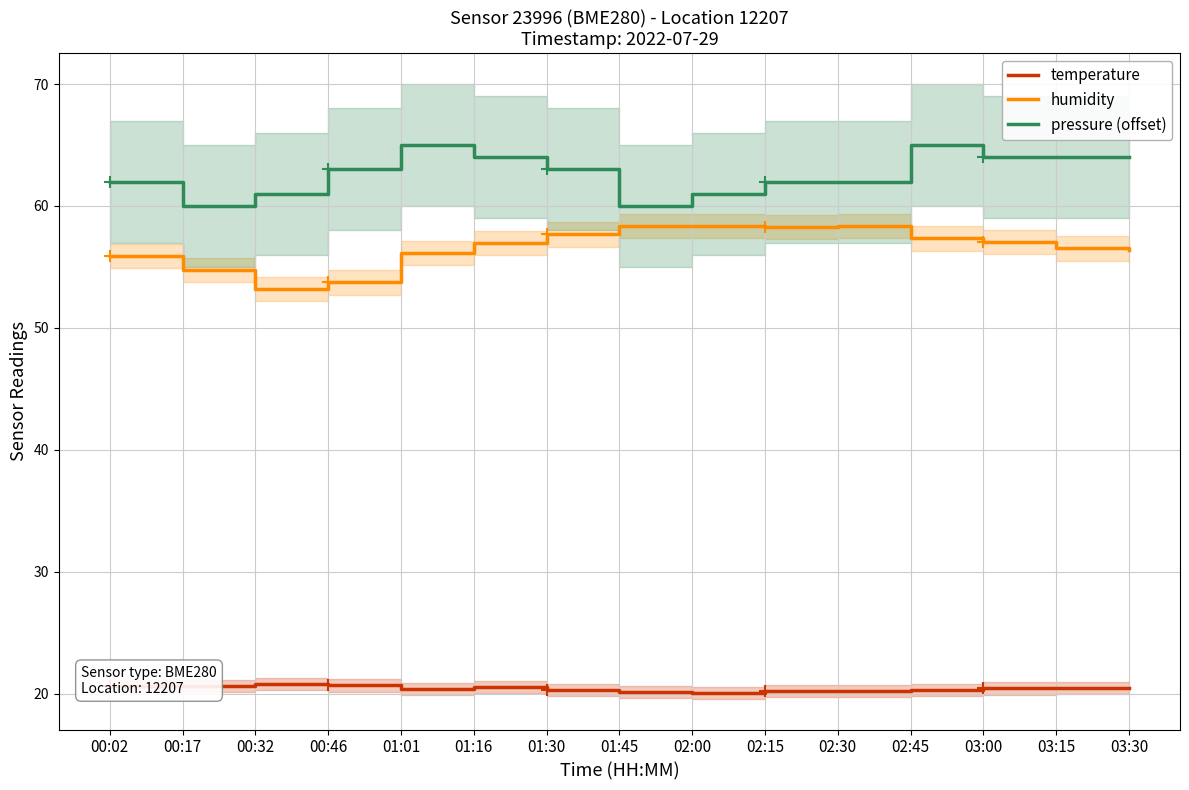

Is the value of pressure (offset) at 01:01 greater than the value of humidity at 01:45?

Yes